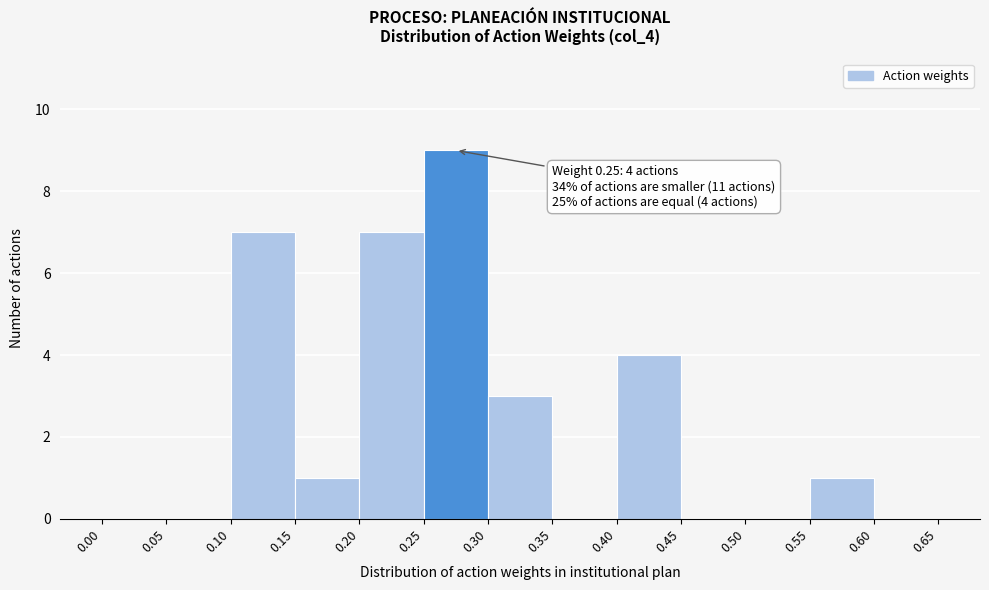

Which range on the x-axis has the tallest bar?

0.25 to 0.30